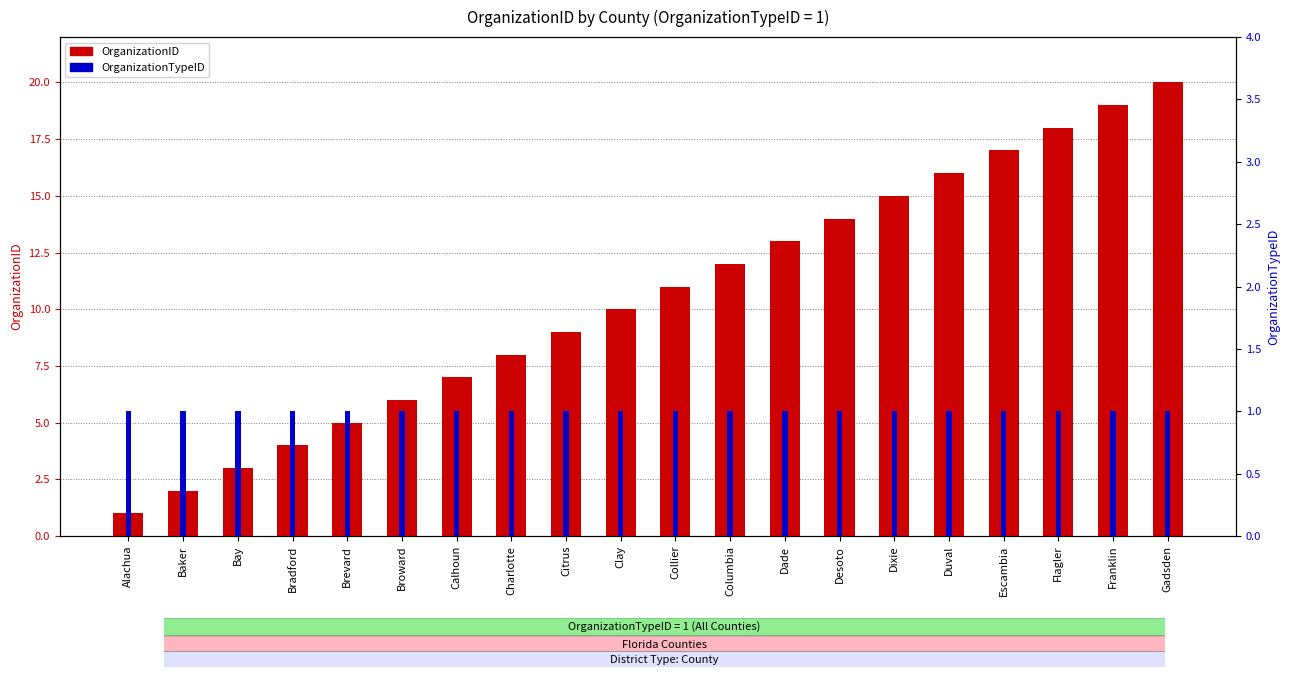

What is the maximum value for OrganizationID?

20